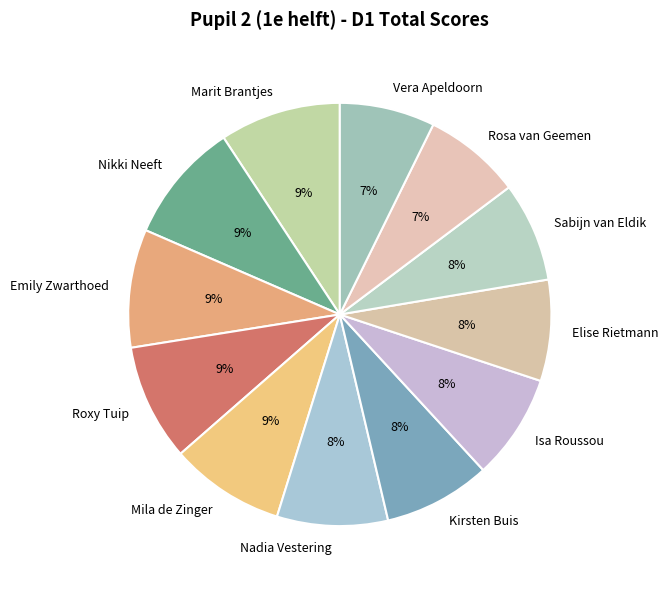

Is the sum of Nikki Neeft and Roxy Tuip greater than half?

No